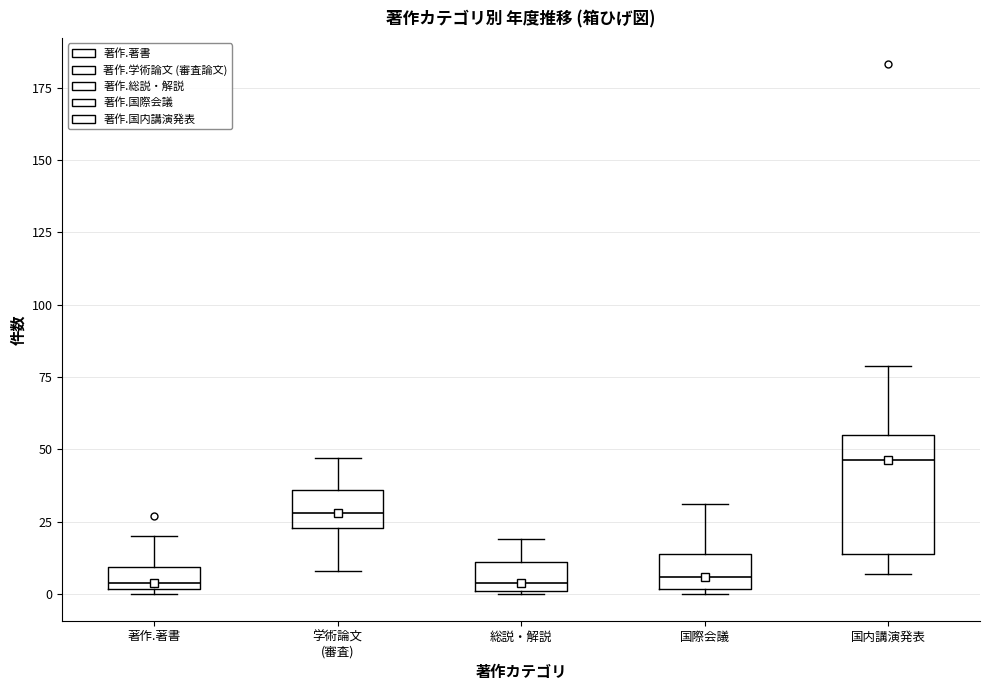

Reading left to right, transcribe this box plot: for each box, give where its median line is, the range the box spans, and where its two whiskers end, as read against the y-axis. The values are not printed on the chart, so give them approximately, as read against the axis.

著作.著書: median 5, box 0 to 10, whiskers 0 (just below the box's lower edge) to 20
学術論文 (審査): median 30, box 25 to 35, whiskers 10 to 45
総説・解説: median 5, box 0 to 10, whiskers 0 to 20
国際会議: median 5, box 0 to 15, whiskers 0 (just below the box's lower edge) to 30
国内講演発表: median 45, box 15 to 55, whiskers 5 to 80